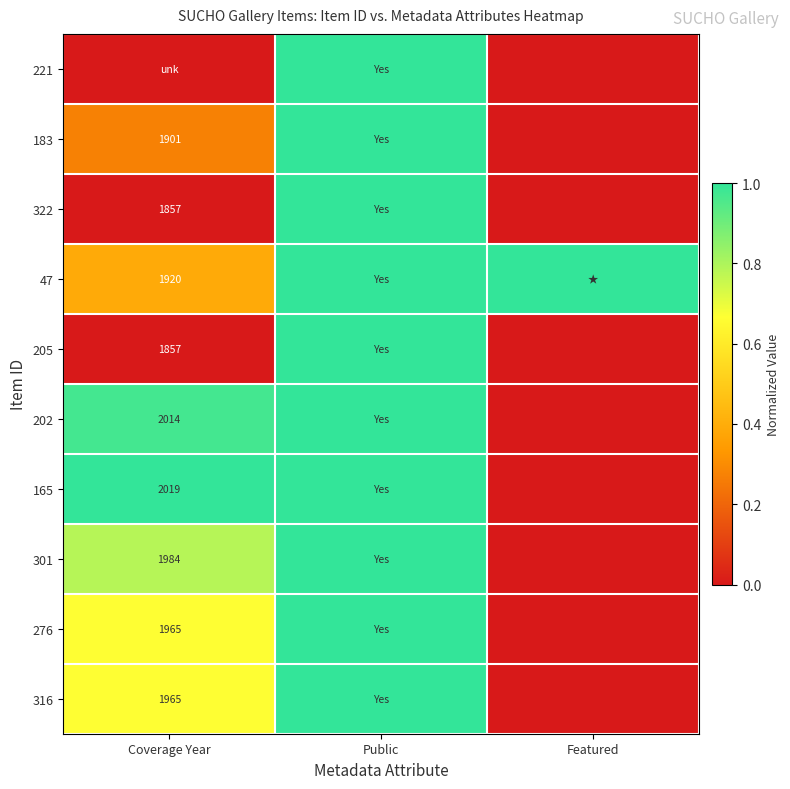

What is the total value across all series at Featured?

1.0